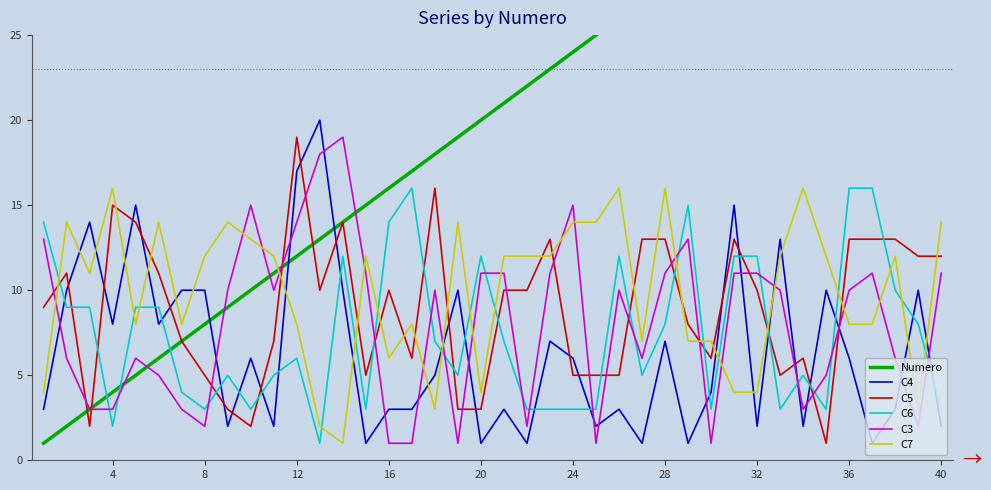

Is it true that C6 equals 6 at 28?

False